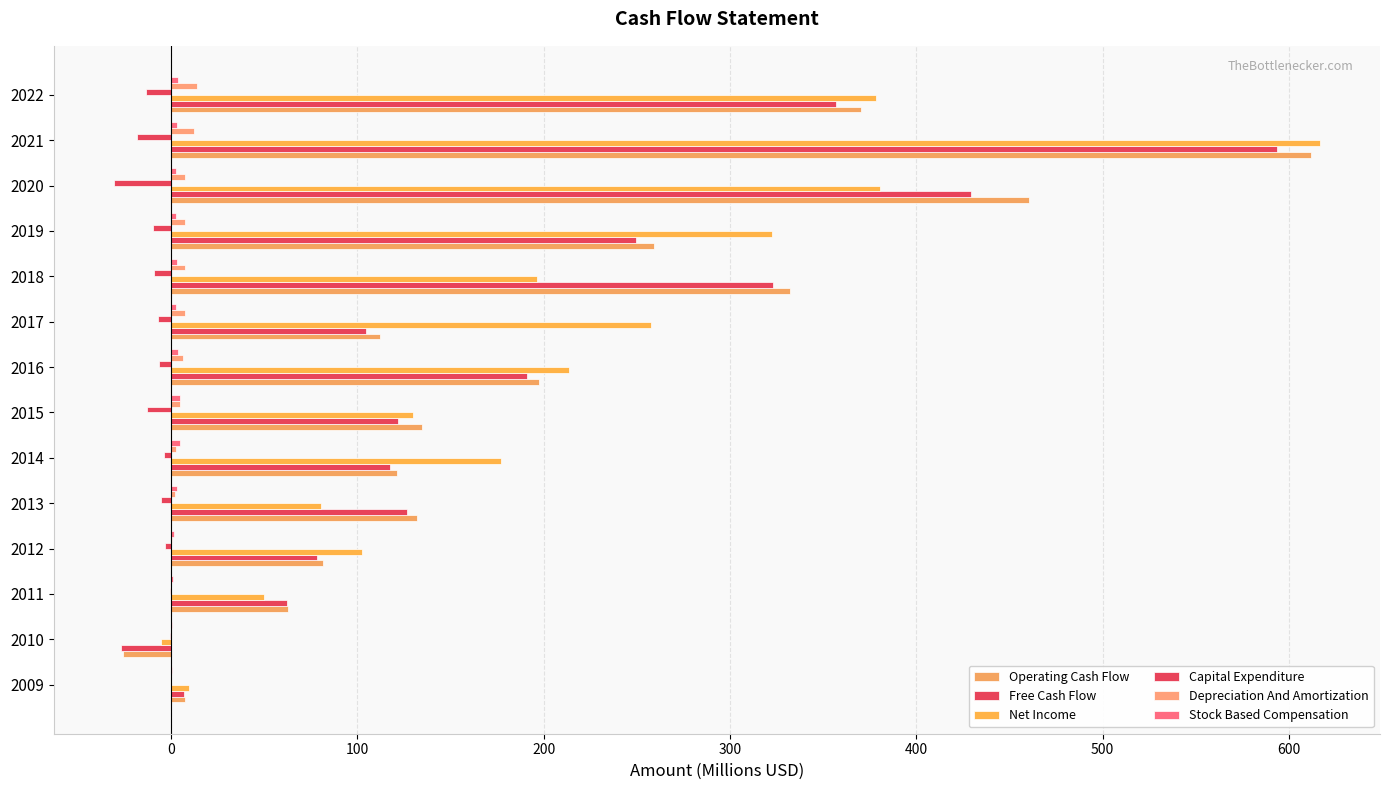

What is the minimum value shown in the chart?

-30.6